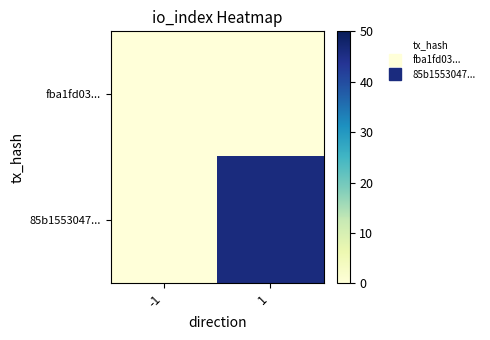

At how many categories does at least one series exceed 40?

1